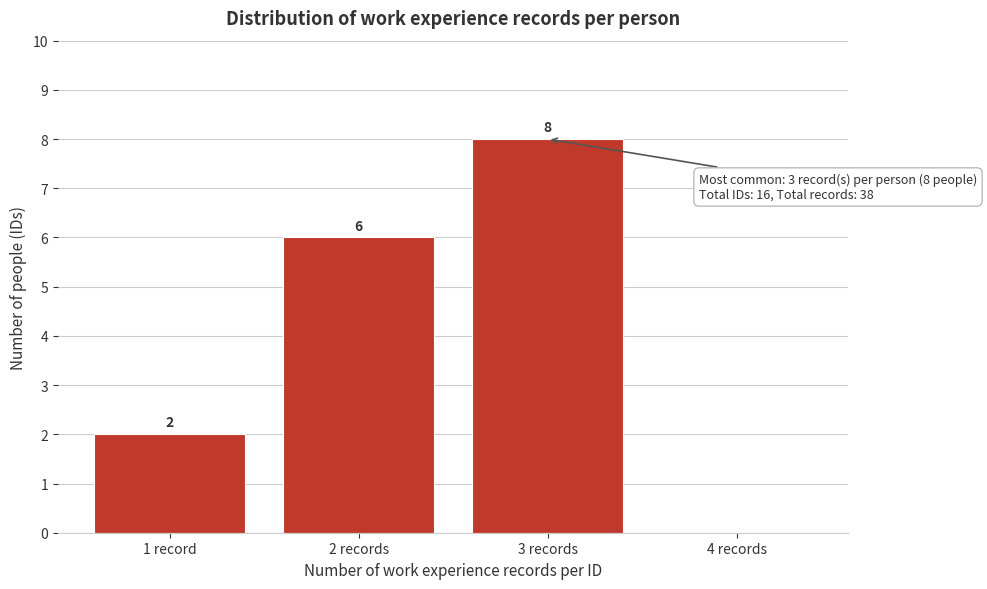

Reading left to right, extract all data points from this chart.

1 record=2	2 records=6	3 records=8	4 records=0